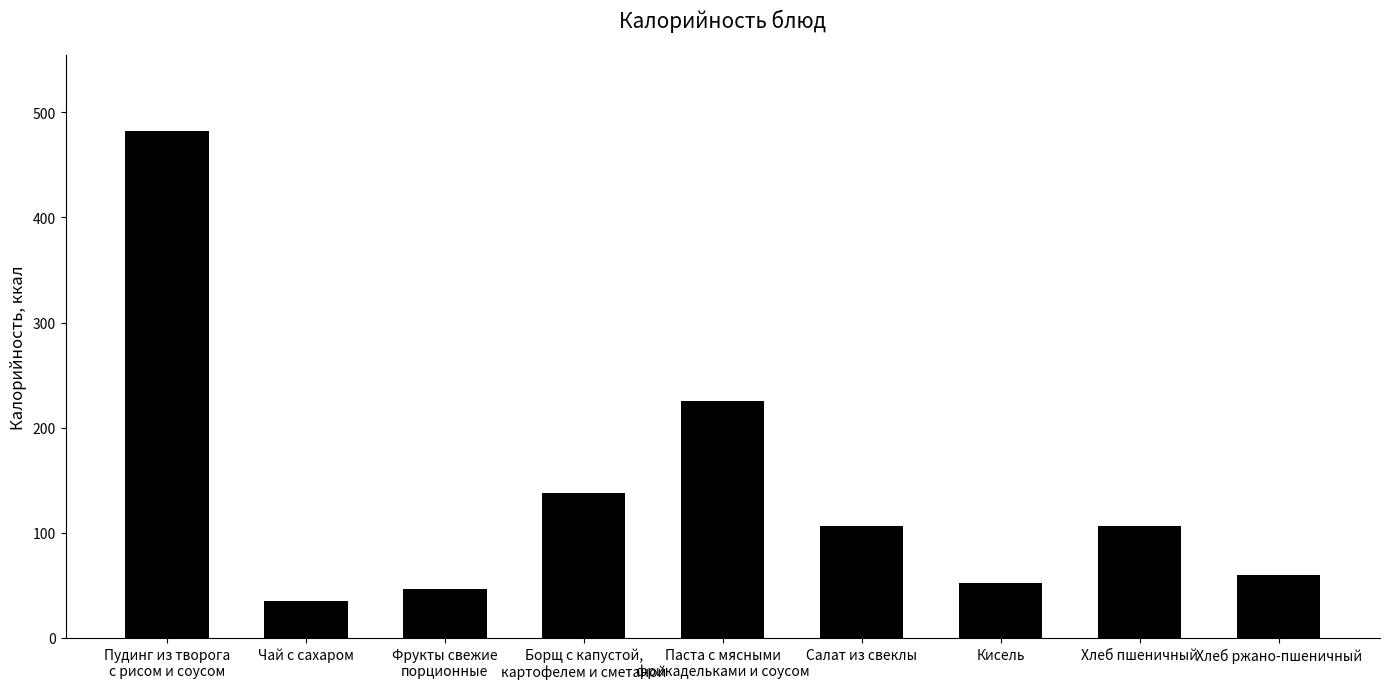

Which has a higher value, Хлеб ржано-пшеничный or Чай с сахаром?

Хлеб ржано-пшеничный